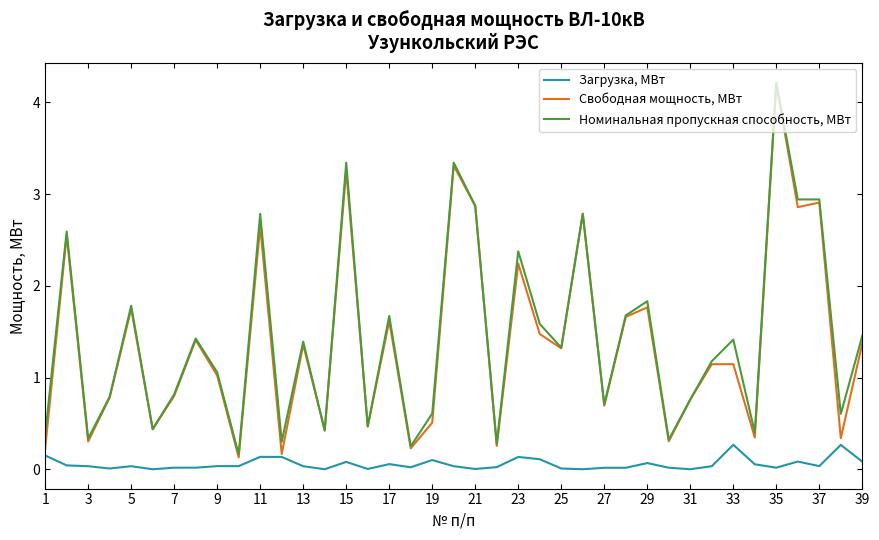

Which series has the widest spread of values?

Свободная мощность, МВт